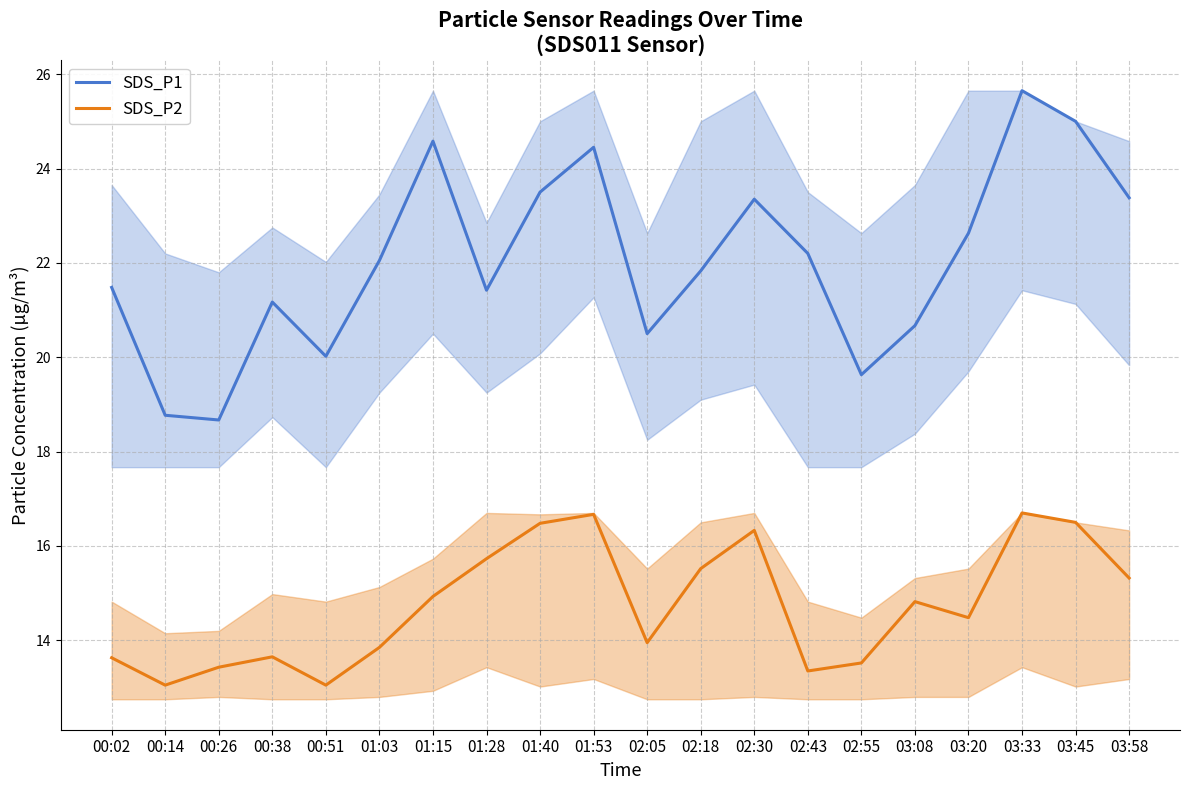

Count the number of data series in this chart.

2